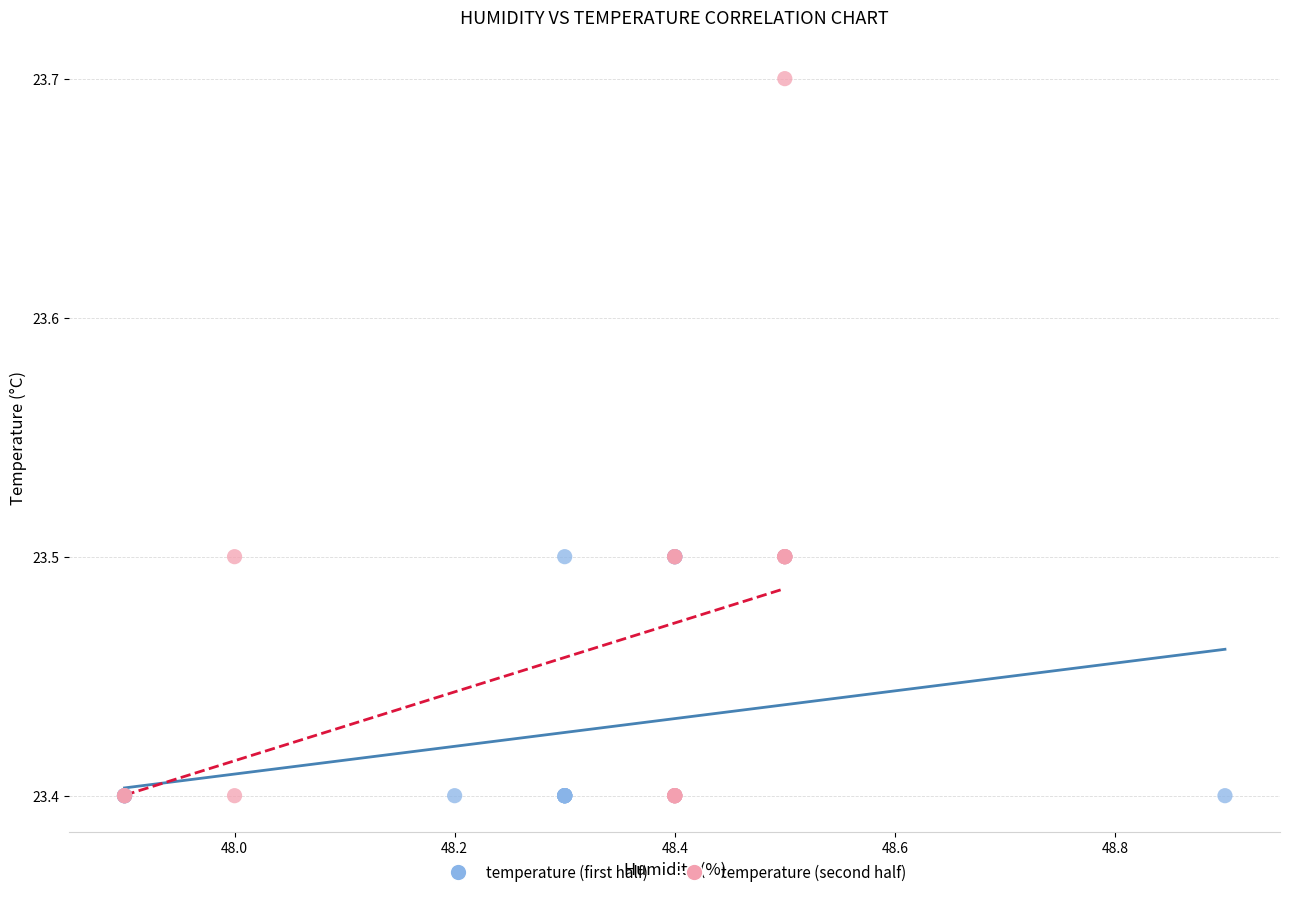

Which series has the widest spread of Y values?

temperature (second half)